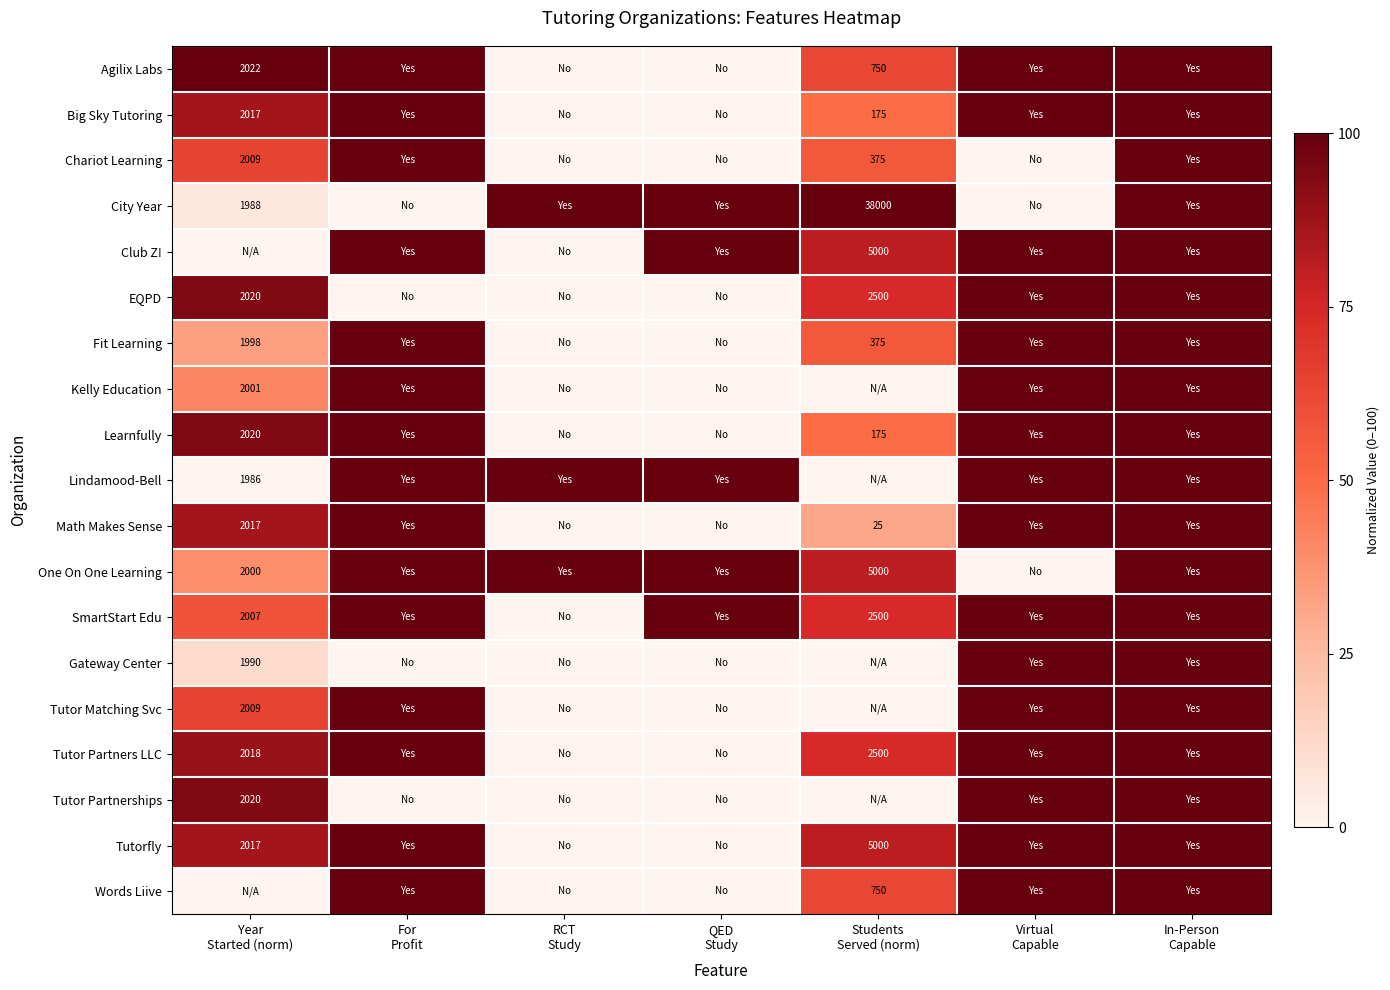

How many values in Lindamood-Bell are above zero?

5